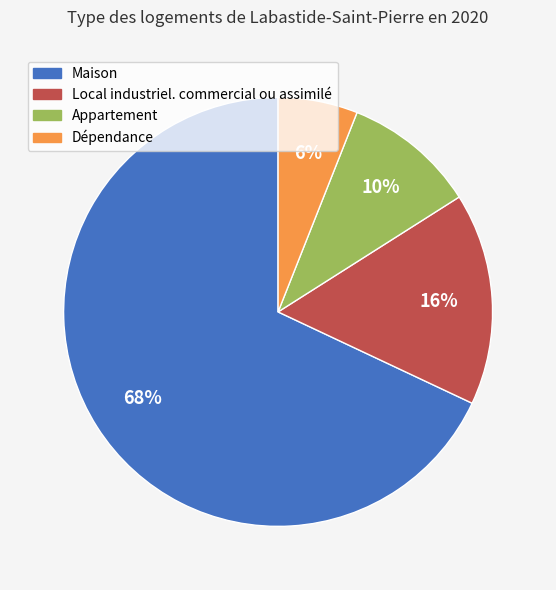

To the nearest percent, what is the difference between the Dépendance and Maison slice percentages?

62%